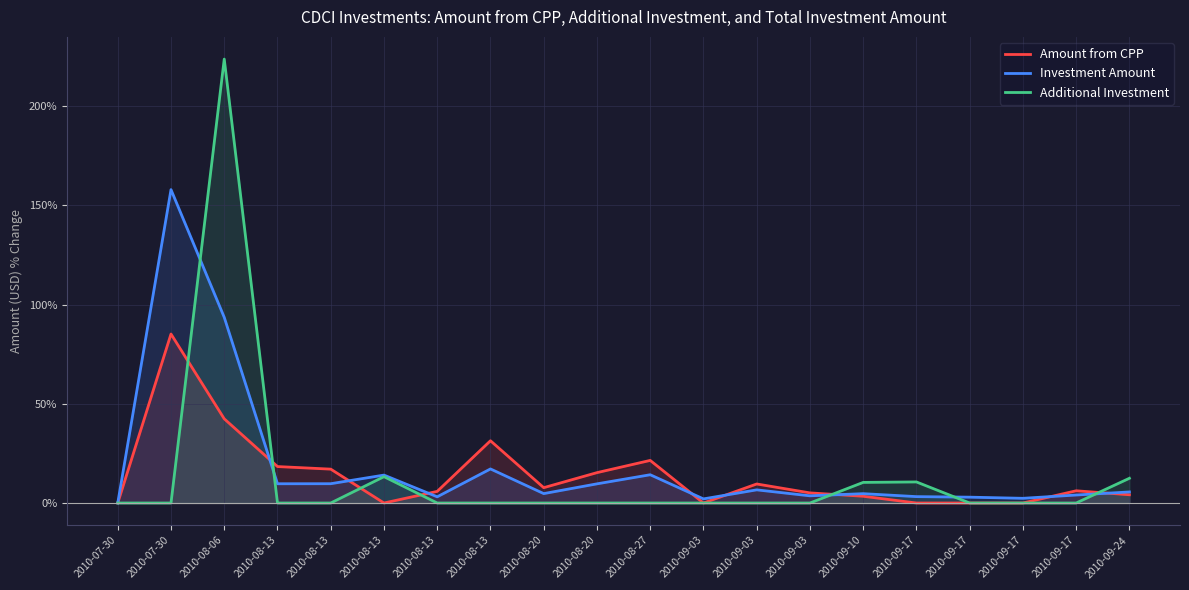

Reading left to right, transcribe all the data shown in this chart.

Amount from CPP: 2010-07-30=0.0	2010-07-30=85.2	2010-08-06=42.4	2010-08-13=18.4	2010-08-13=17.1	2010-08-13=0.0	2010-08-13=5.9	2010-08-13=31.4	2010-08-20=7.7	2010-08-20=15.3	2010-08-27=21.5	2010-09-03=0.0	2010-09-03=9.6	2010-09-03=5.1	2010-09-10=3.4	2010-09-17=0.0	2010-09-17=0.0	2010-09-17=0.0	2010-09-17=6.2	2010-09-24=4.2
Investment Amount: 2010-07-30=0.0	2010-07-30=158.0	2010-08-06=93.6	2010-08-13=9.7	2010-08-13=9.7	2010-08-13=14.1	2010-08-13=3.1	2010-08-13=17.2	2010-08-20=4.7	2010-08-20=9.7	2010-08-27=14.2	2010-09-03=2.1	2010-09-03=6.6	2010-09-03=3.6	2010-09-10=4.7	2010-09-17=3.2	2010-09-17=2.9	2010-09-17=2.4	2010-09-17=4.0	2010-09-24=5.6
Additional Investment: 2010-07-30=0.0	2010-07-30=0.0	2010-08-06=223.8	2010-08-13=0.0	2010-08-13=0.0	2010-08-13=13.3	2010-08-13=0.0	2010-08-13=0.0	2010-08-20=0.0	2010-08-20=0.0	2010-08-27=0.0	2010-09-03=0.0	2010-09-03=0.0	2010-09-03=0.0	2010-09-10=10.4	2010-09-17=10.6	2010-09-17=0.0	2010-09-17=0.0	2010-09-17=0.0	2010-09-24=12.5